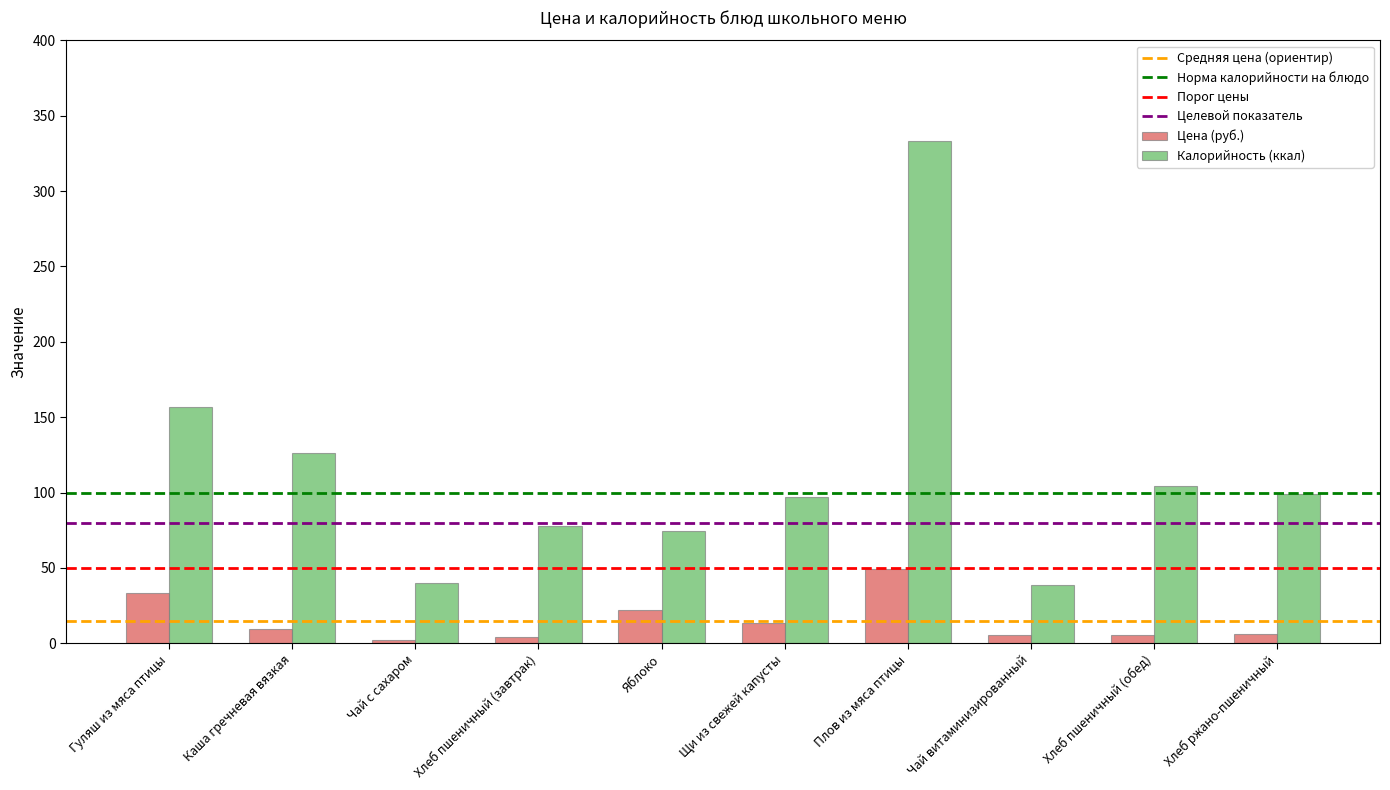

What is the sum of all Цена (руб.) values?

150.8